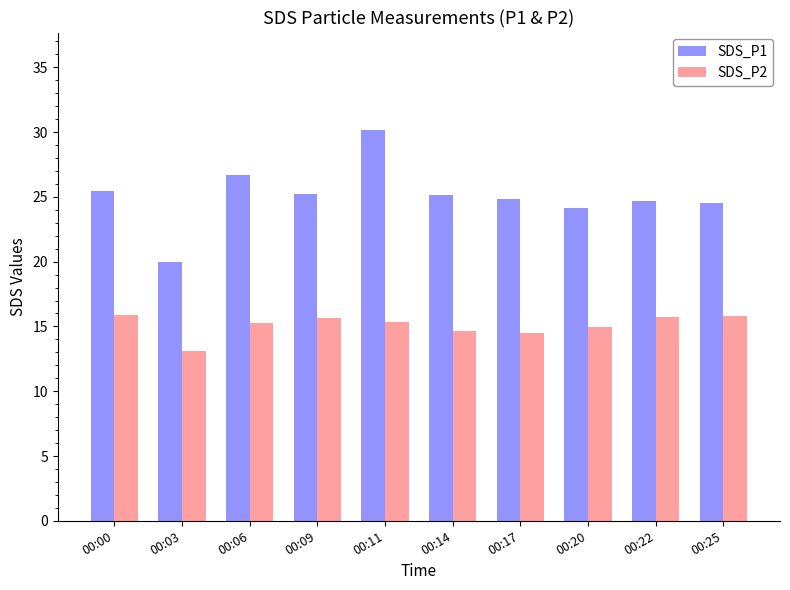

What is the difference between the maximum and second lowest values in the SDS_P2 series?

1.3